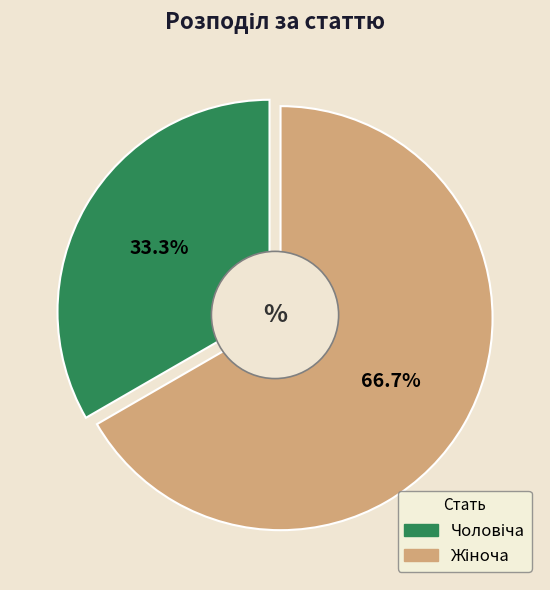

To the nearest percent, what is the difference between the largest and smallest slice percentages?

33%